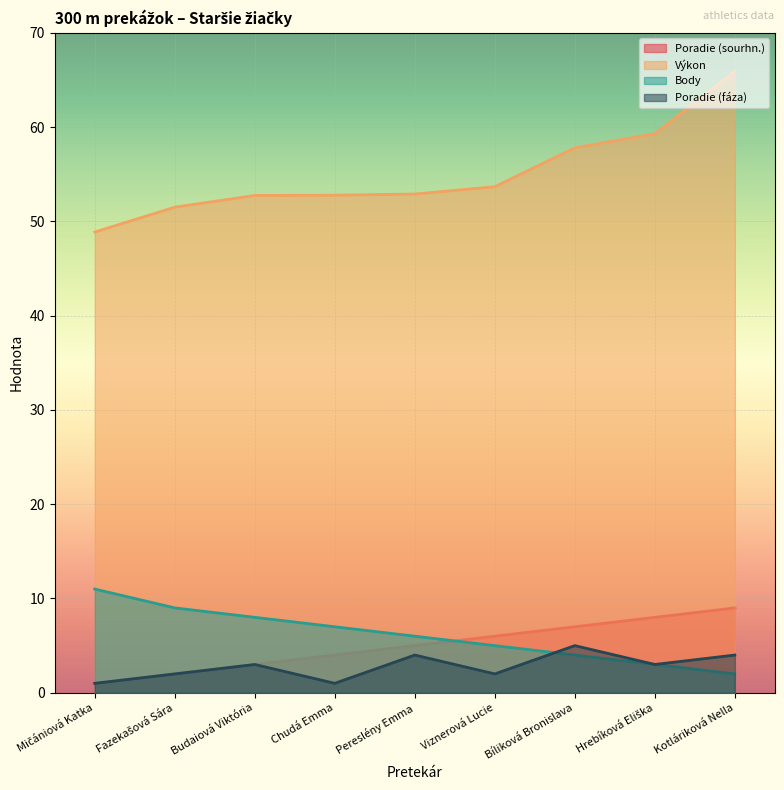

True or false: Výkon has more than 2 interior local peaks.

False